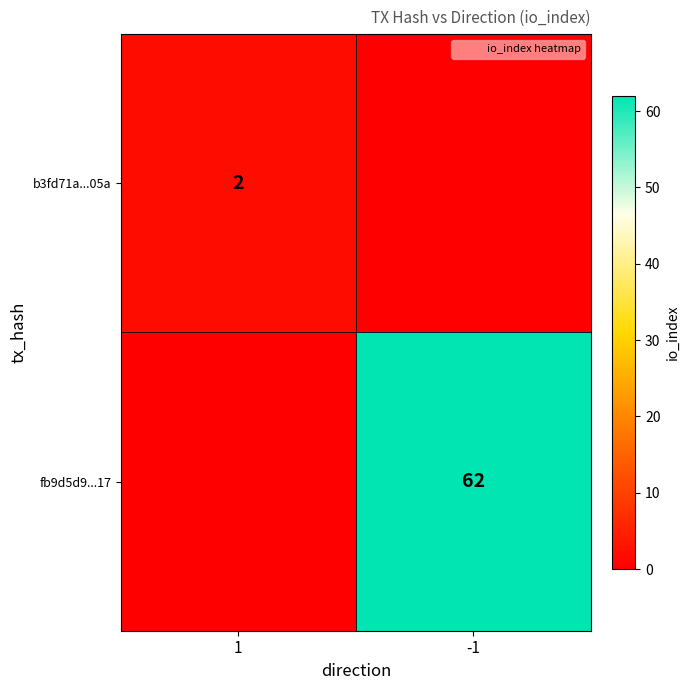

Between 1 and -1, which series saw the biggest shift?

fb9d5d9...17